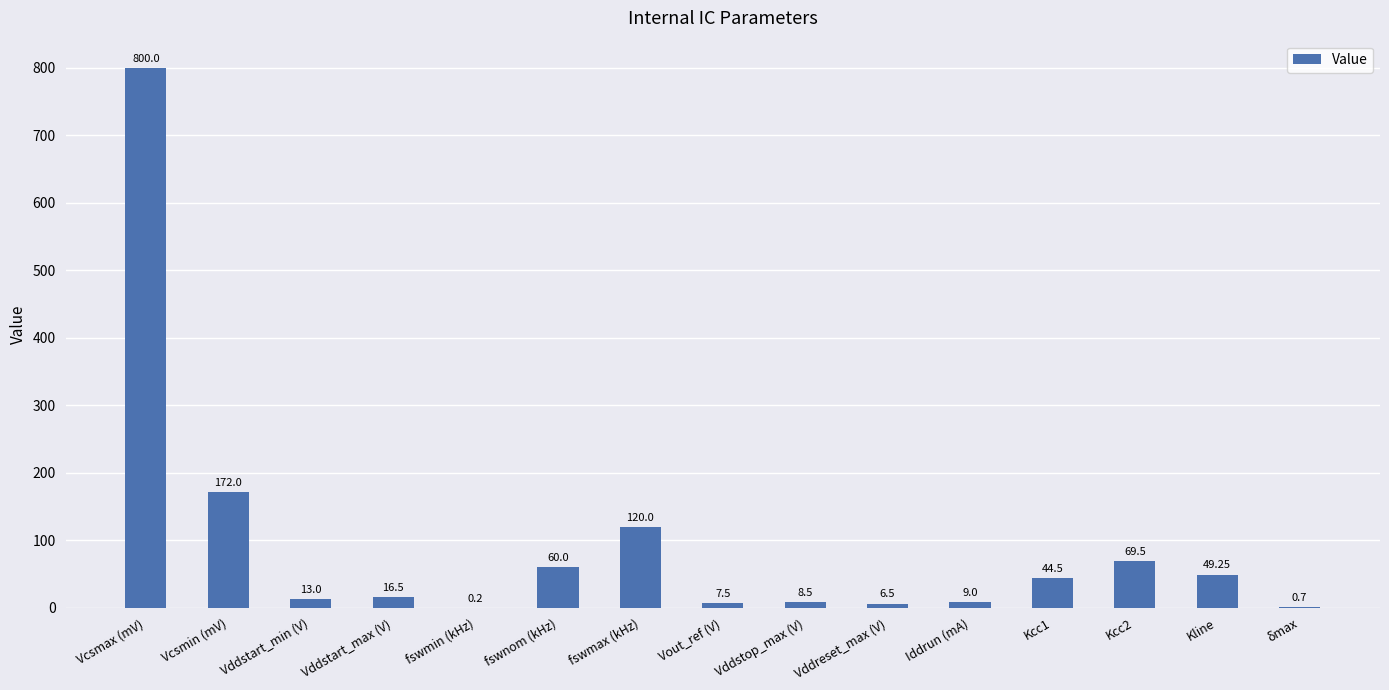

Where does the data first go above 16?

Vcsmax (mV)